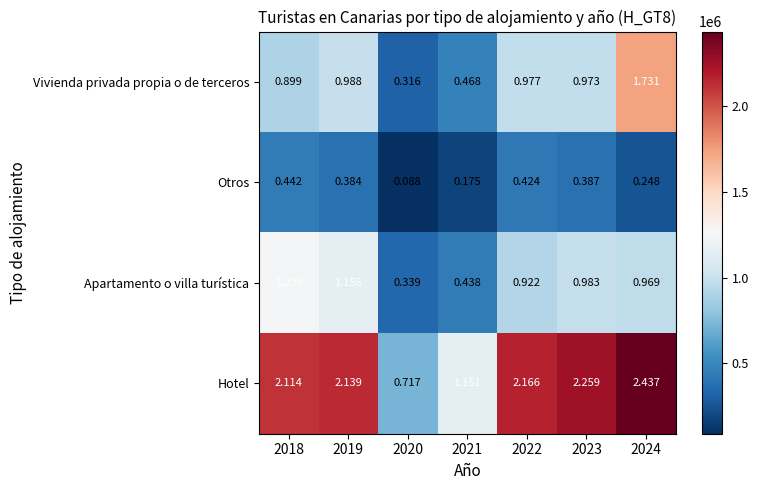

How many categories are shown in the chart?

7